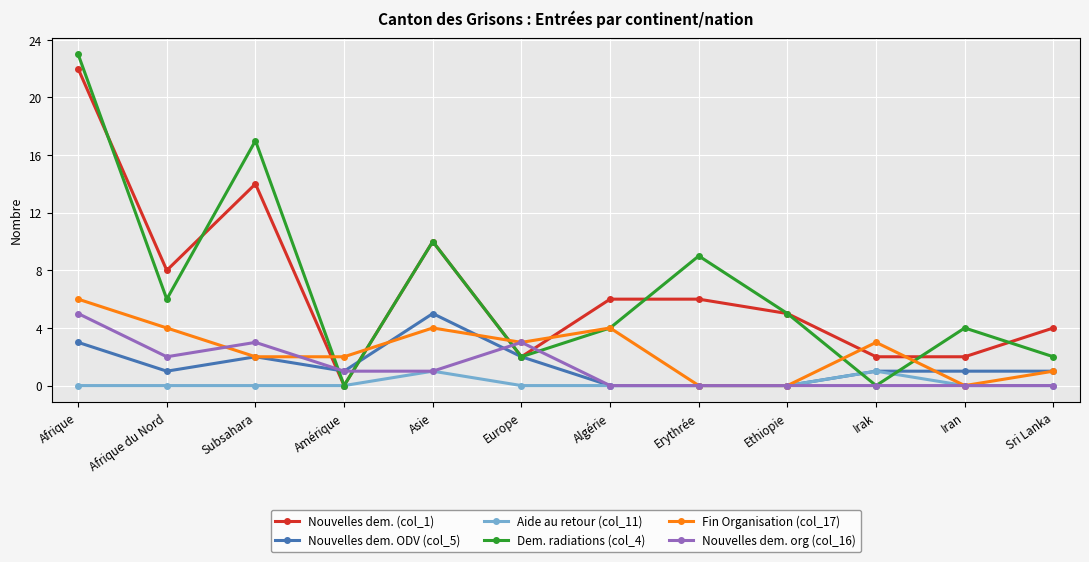

What is the value of the Dem. radiations (col_4) point at the 9th from the left?

5